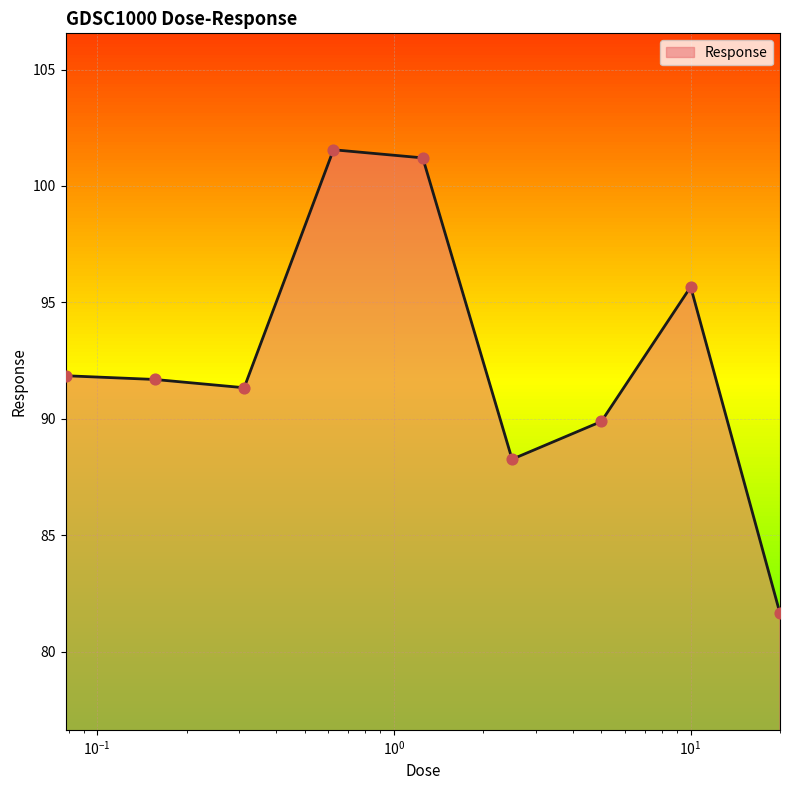

What is the greatest value displayed?

101.6